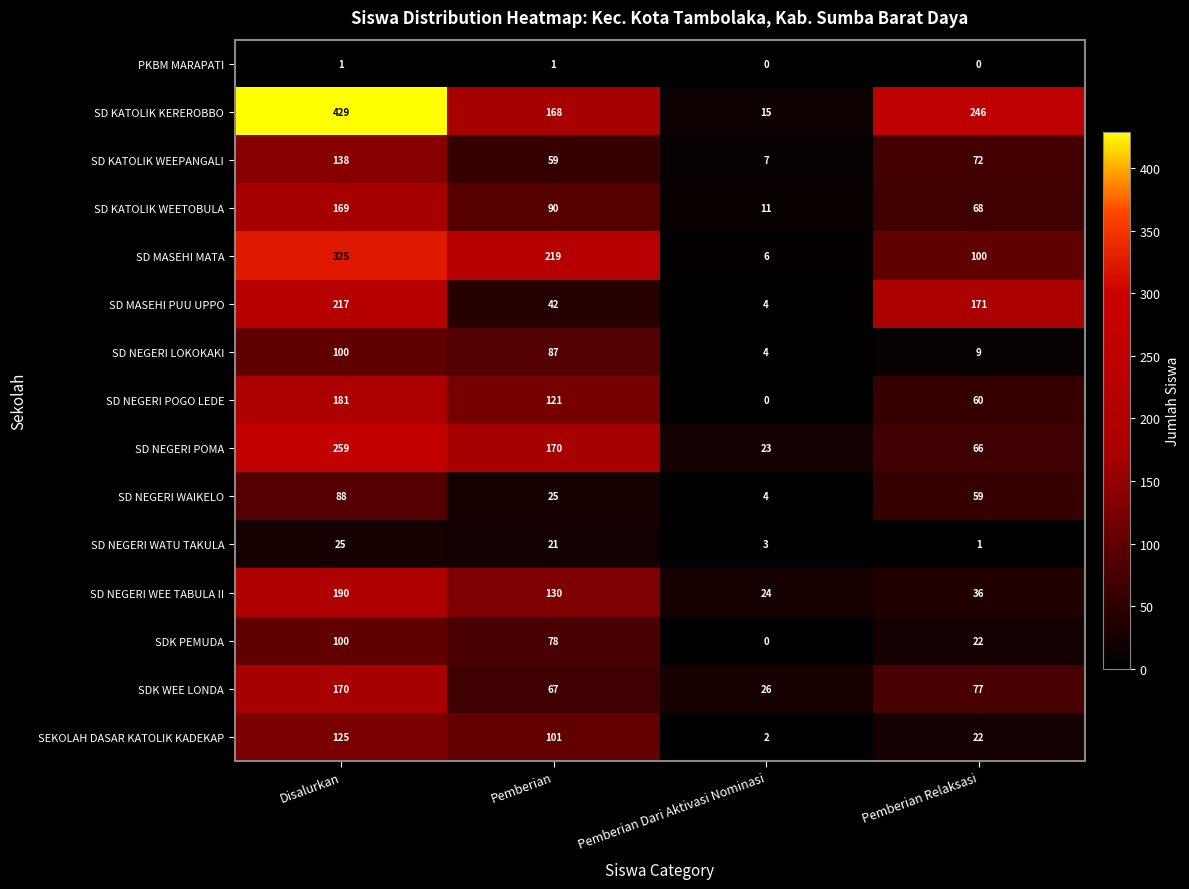

What is the approximate value of SD MASEHI PUU UPPO at Pemberian Dari Aktivasi Nominasi?

4